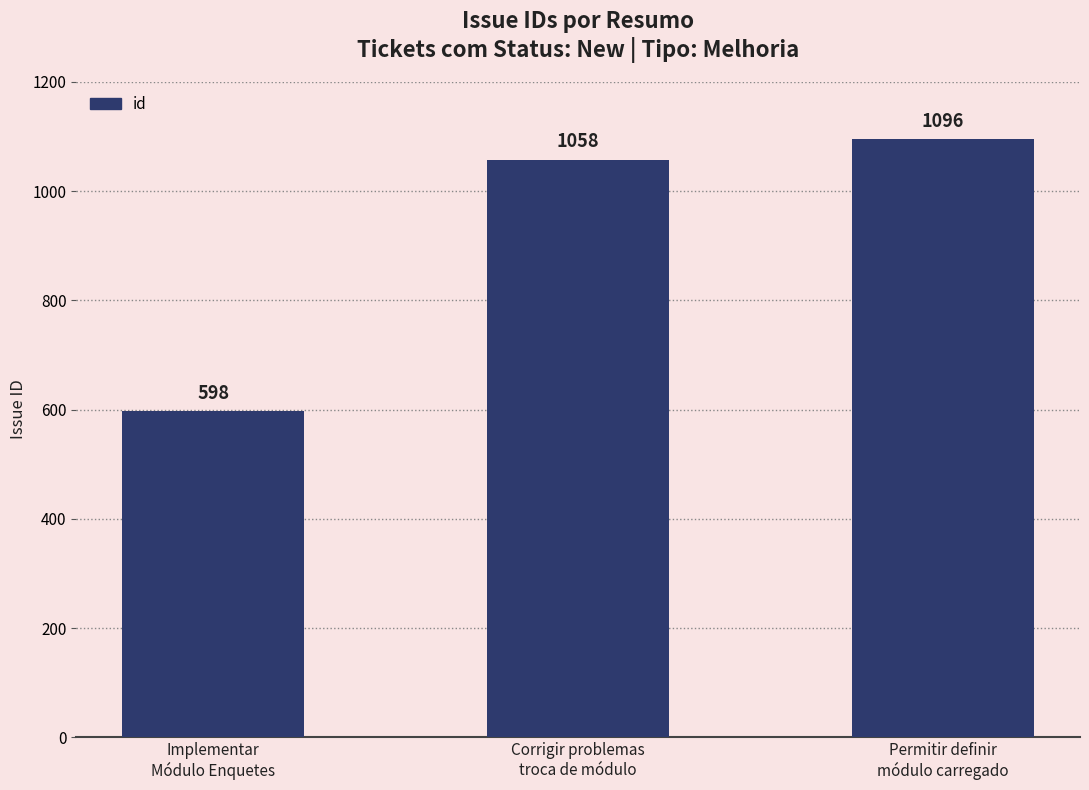

What is the value of the 2nd bar from the left?

1058